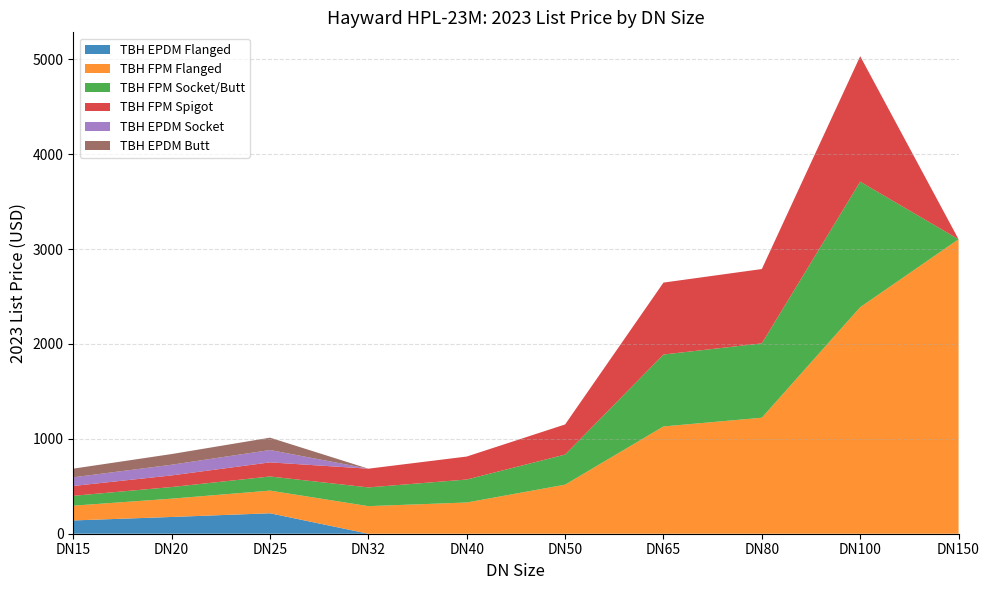

Reading left to right, list all the values displayed in this chart.

TBH EPDM Flanged: DN15=140.0	DN20=176.7	DN25=215.6	DN32=0.0	DN40=0.0	DN50=0.0	DN65=0.0	DN80=0.0	DN100=0.0	DN150=0.0
TBH FPM Flanged: DN15=155.8	DN20=192.9	DN25=239.0	DN32=290.8	DN40=329.1	DN50=517.1	DN65=1130.8	DN80=1222.8	DN100=2387.9	DN150=3103.9
TBH FPM Socket/Butt: DN15=103.8	DN20=122.5	DN25=148.8	DN32=197.4	DN40=242.2	DN50=317.4	DN65=758.2	DN80=783.6	DN100=1322.8	DN150=0.0
TBH FPM Spigot: DN15=103.8	DN20=122.5	DN25=148.8	DN32=197.4	DN40=242.2	DN50=317.4	DN65=758.2	DN80=783.6	DN100=1322.8	DN150=0.0
TBH EPDM Socket: DN15=91.2	DN20=112.5	DN25=130.2	DN32=0.0	DN40=0.0	DN50=0.0	DN65=0.0	DN80=0.0	DN100=0.0	DN150=0.0
TBH EPDM Butt: DN15=91.2	DN20=112.5	DN25=130.2	DN32=0.0	DN40=0.0	DN50=0.0	DN65=0.0	DN80=0.0	DN100=0.0	DN150=0.0